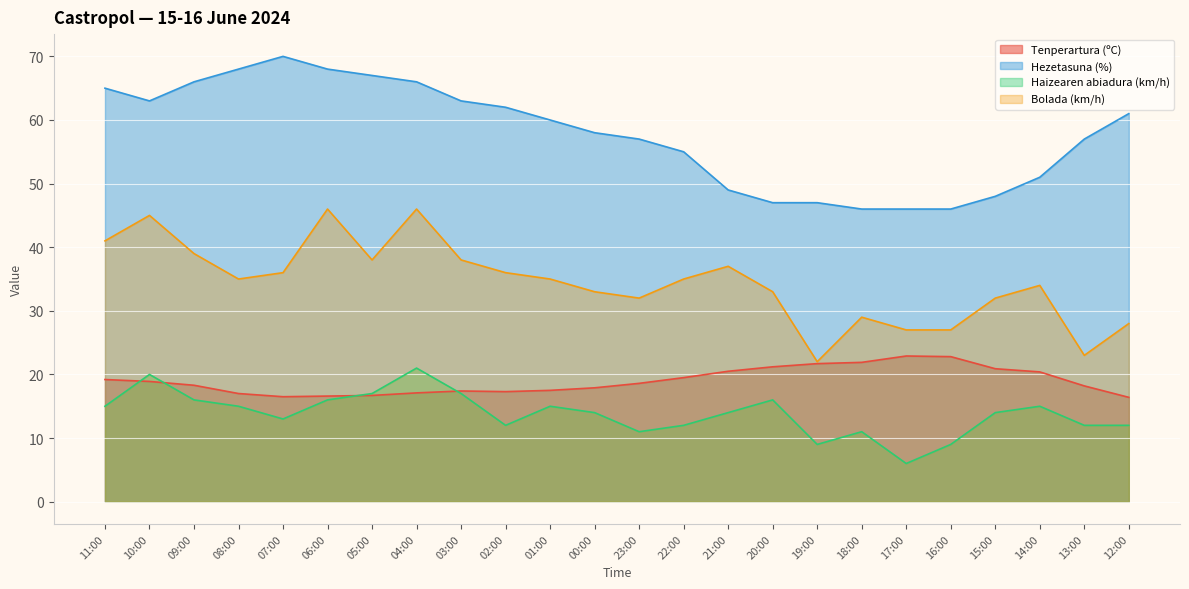

How many lines are shown in the chart?

4